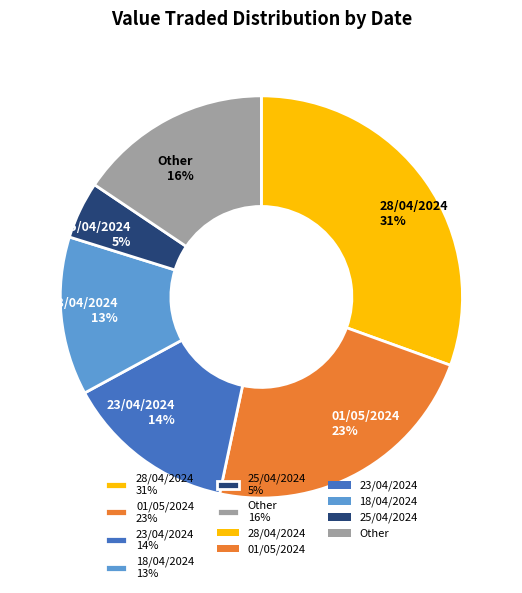

Between 23/04/2024 14% and 28/04/2024 31%, which is larger?

28/04/2024 31%